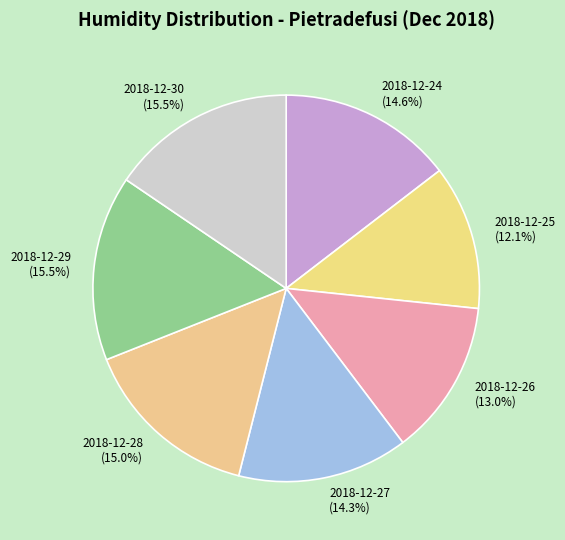

The 2018-12-28 slice represents 26% of the pie. True or false?

False